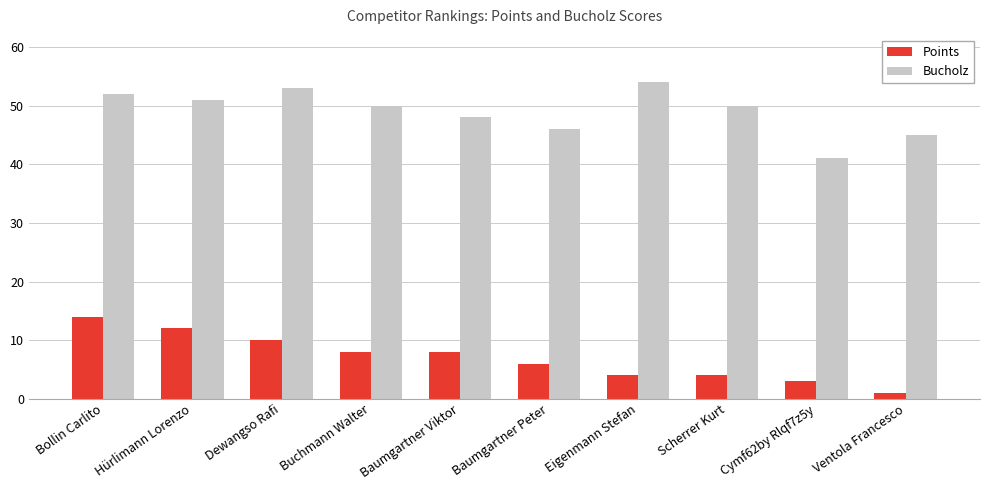

Rank the series at Baumgartner Viktor from lowest to highest value.

Points, Bucholz